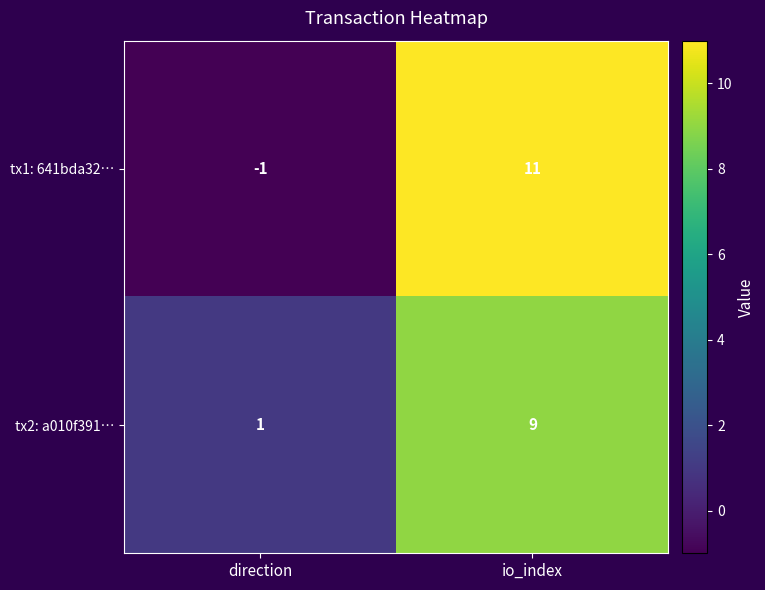

Is it true that tx1: 641bda32… equals -2 at direction?

False